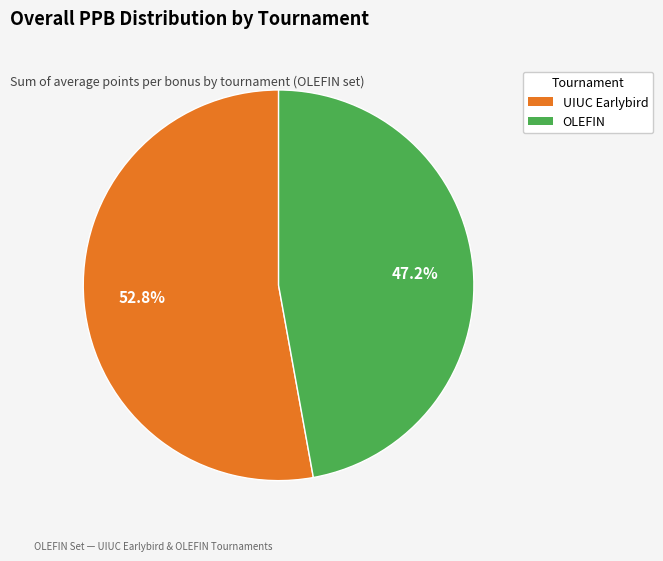

How many slices are in this pie chart?

2